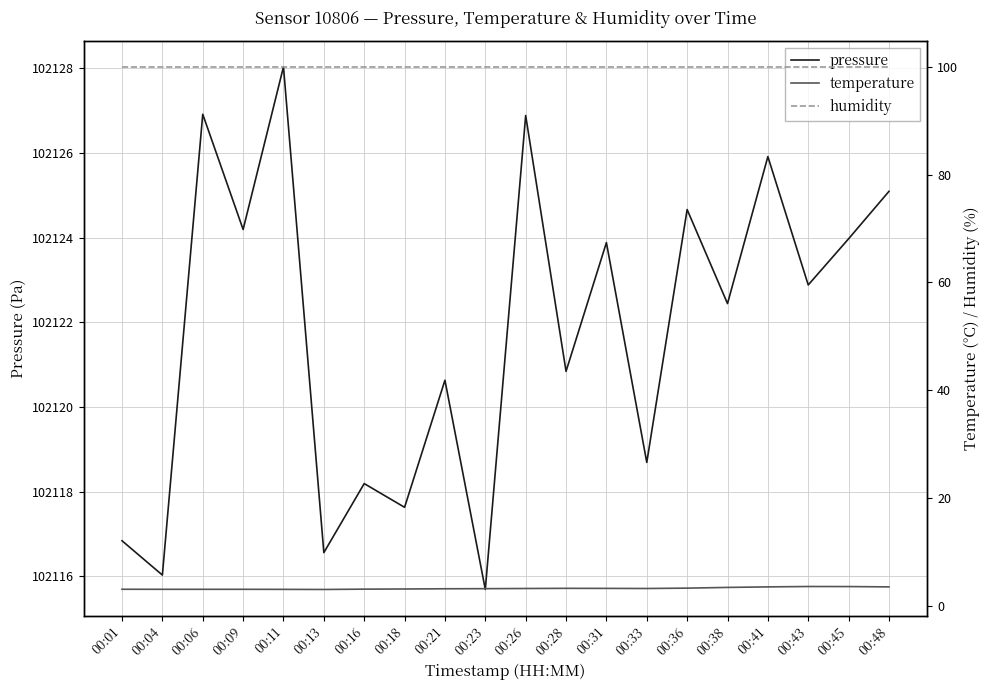

At how many categories does at least one series exceed 32385?

20